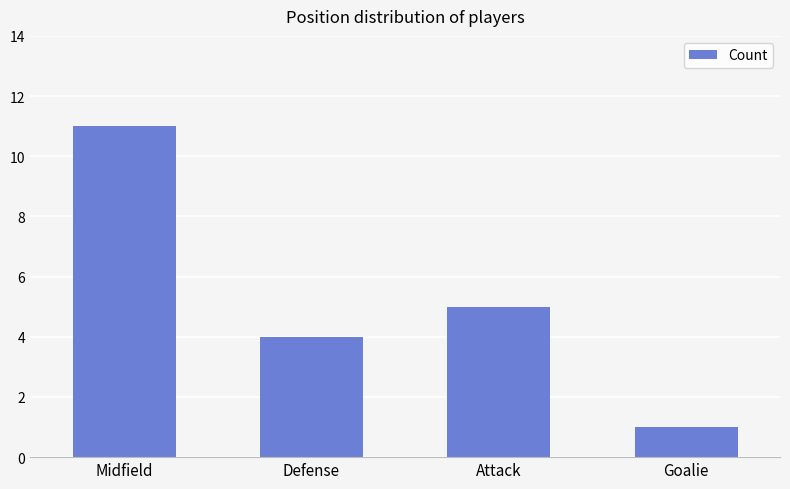

The chart shows a value of 1 at Goalie. True or false?

True